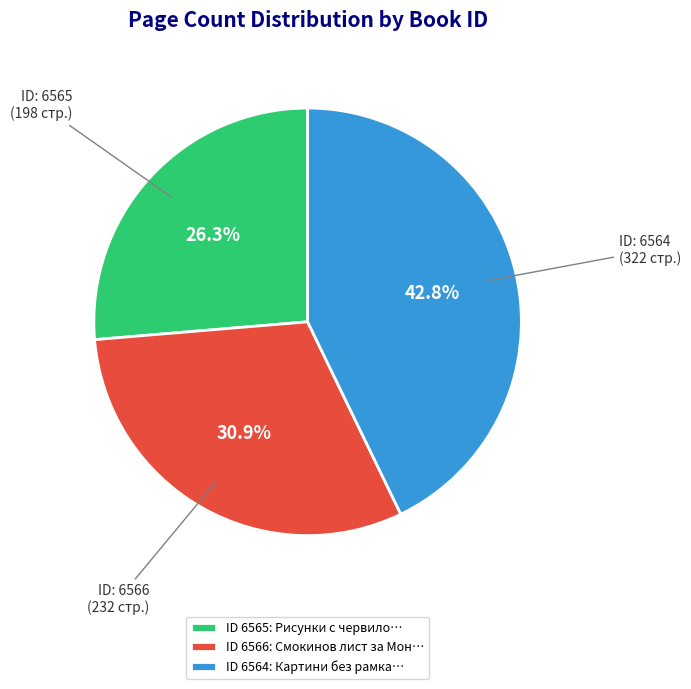

How many slices are in this pie chart?

3